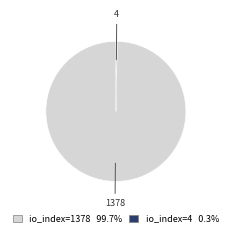

Is the sum of io_index=4 0.3% and io_index=1378 99.7% greater than half?

Yes